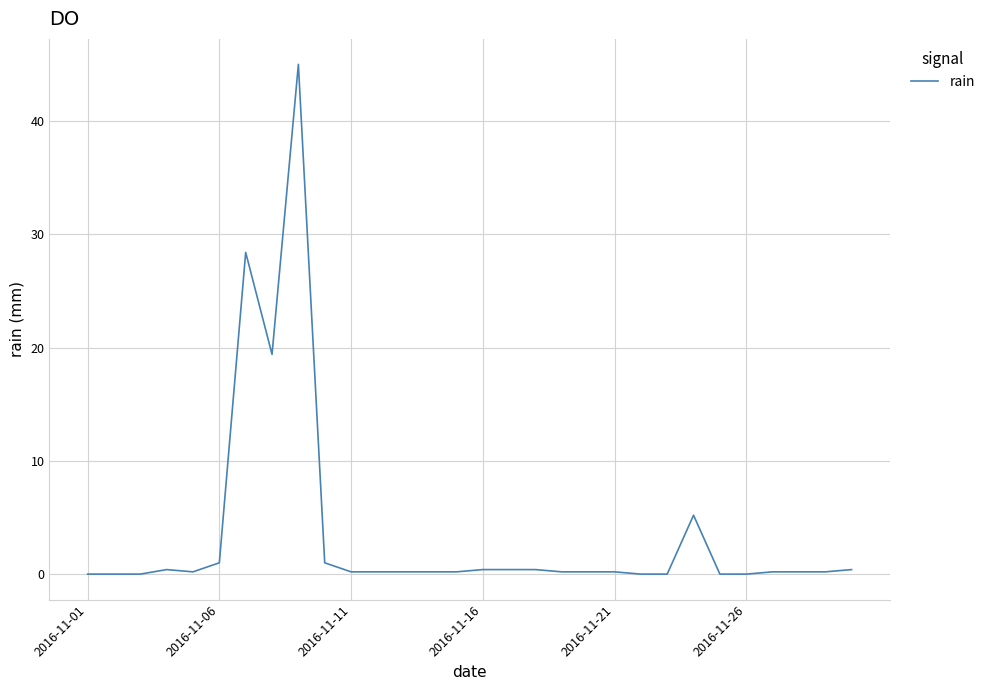

Count the number of data series in this chart.

1